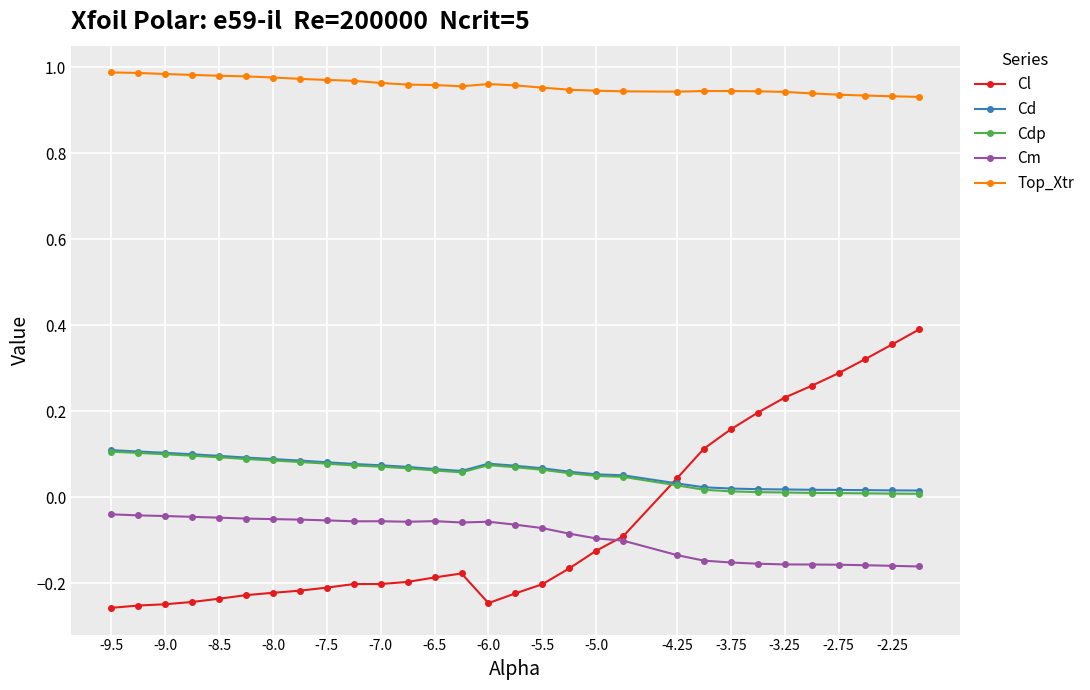

True or false: Cdp has more than 0 interior local peaks.

True